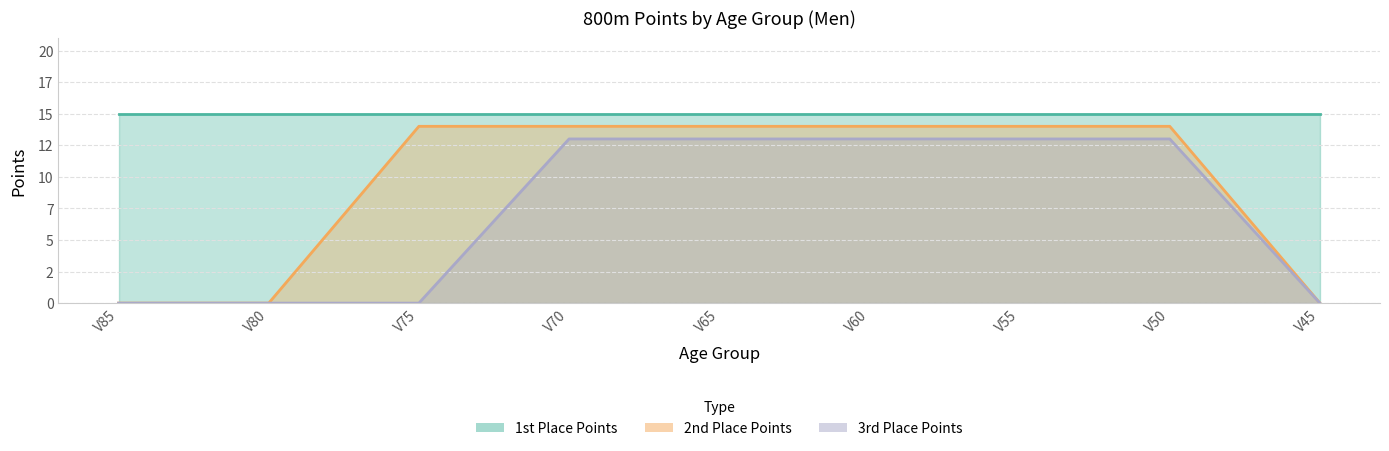

True or false: 3rd Place Points has more than 1 points higher than both neighbors.

False